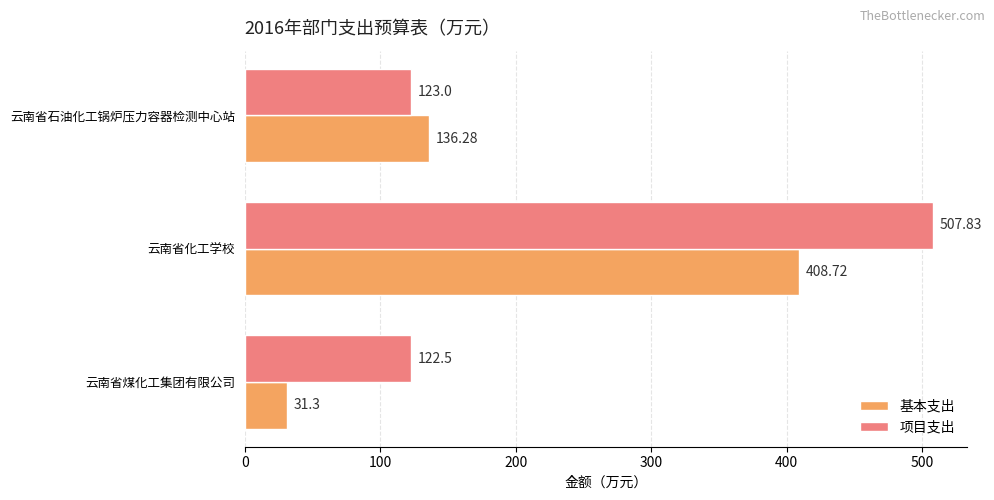

List the series in order of their peak value, highest first.

项目支出, 基本支出